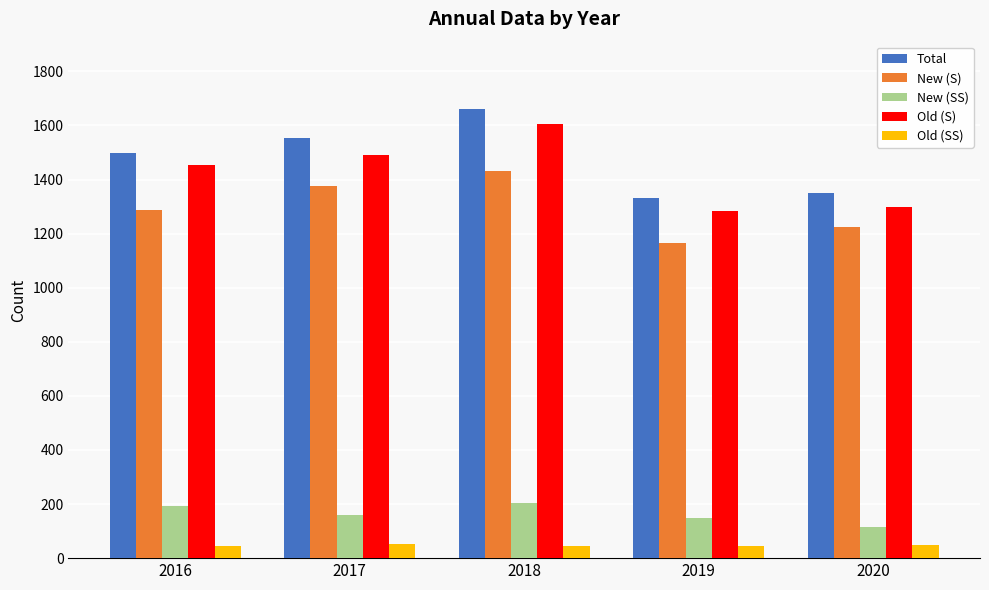

True or false: New (S) has a value of 1164 at 2019.

True